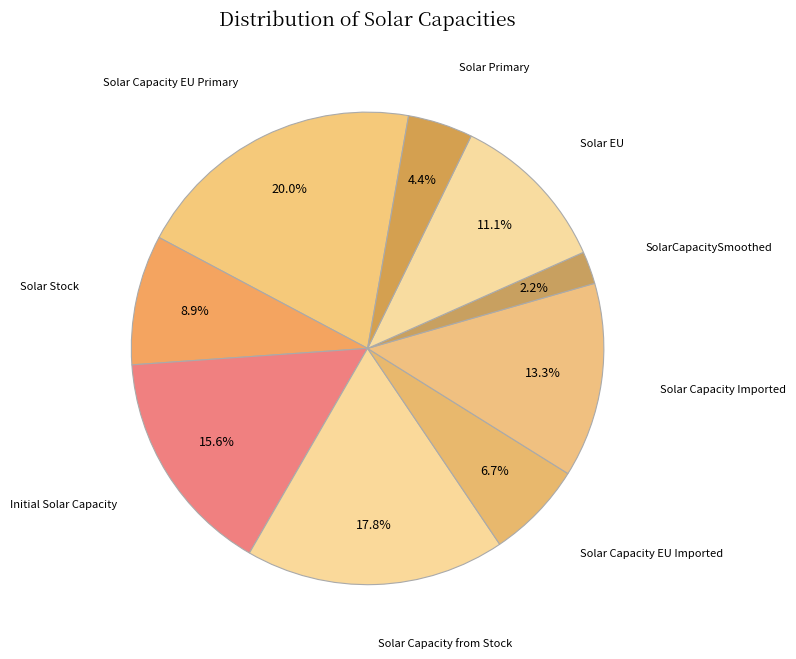

How many segments does this pie chart have?

9